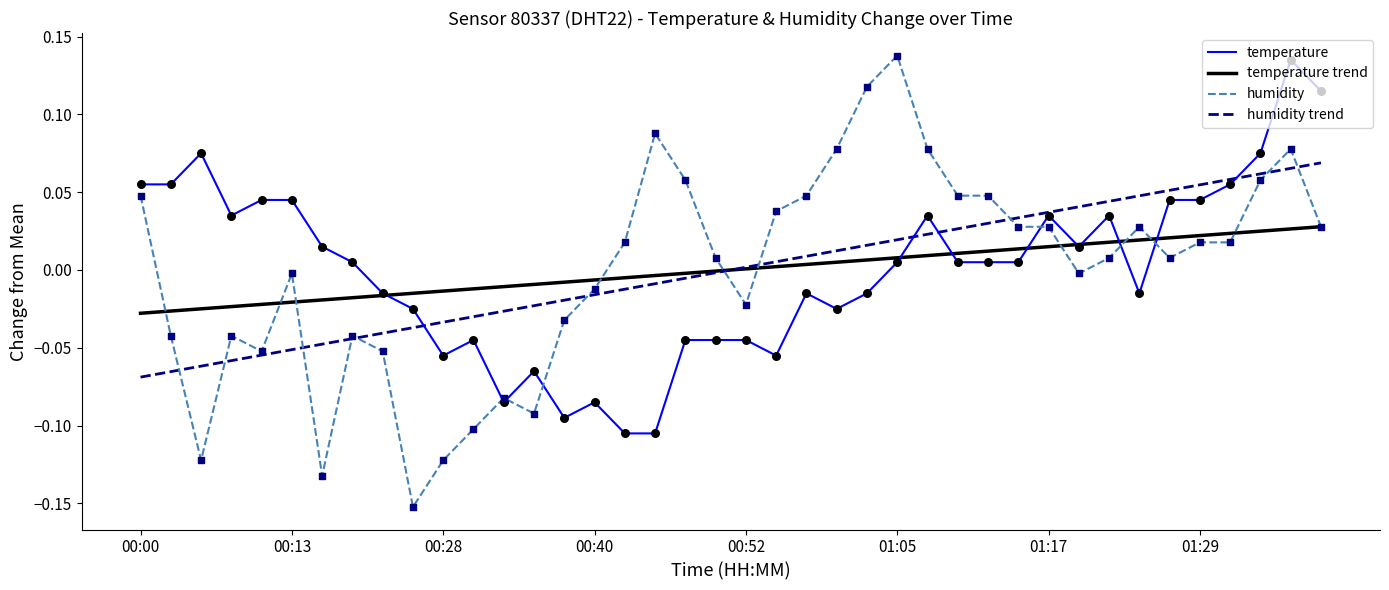

Which series has the largest range (max minus min)?

humidity